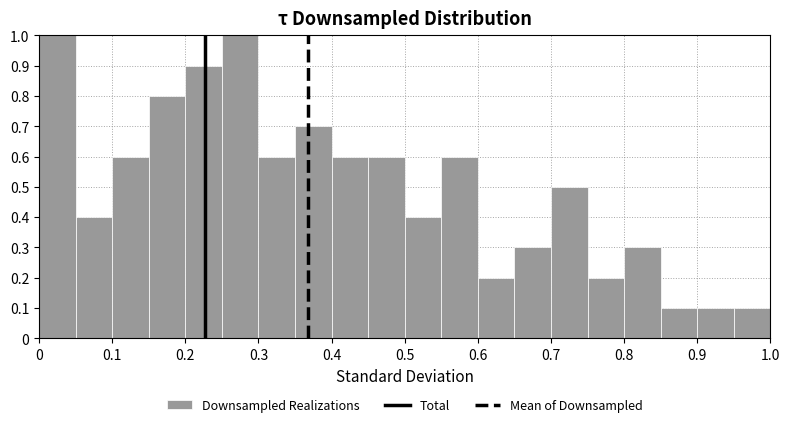

Reading left to right, list every bar in this chart as the range it spans on the x-axis followed by its height. The values are not printed on the chart, so give them approximately, as read against the axis.

0.00 to 0.05: 1.0
0.05 to 0.10: 0.4
0.10 to 0.15: 0.6
0.15 to 0.20: 0.8
0.20 to 0.25: 0.9
0.25 to 0.30: 1.0
0.30 to 0.35: 0.6
0.35 to 0.40: 0.7
0.40 to 0.45: 0.6
0.45 to 0.50: 0.6
0.50 to 0.55: 0.4
0.55 to 0.60: 0.6
0.60 to 0.65: 0.2
0.65 to 0.70: 0.3
0.70 to 0.75: 0.5
0.75 to 0.80: 0.2
0.80 to 0.85: 0.3
0.85 to 0.90: 0.1
0.90 to 0.95: 0.1
0.95 to 1.00: 0.1